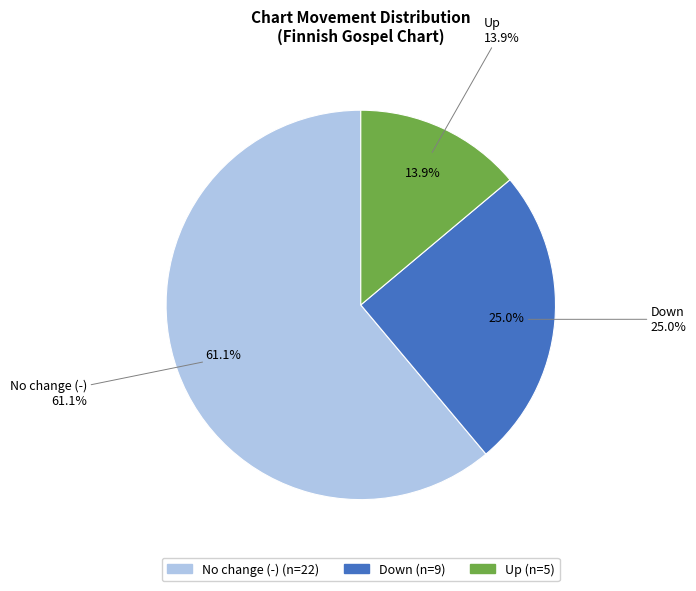

What percentage is the - slice, to the nearest percent?

61%